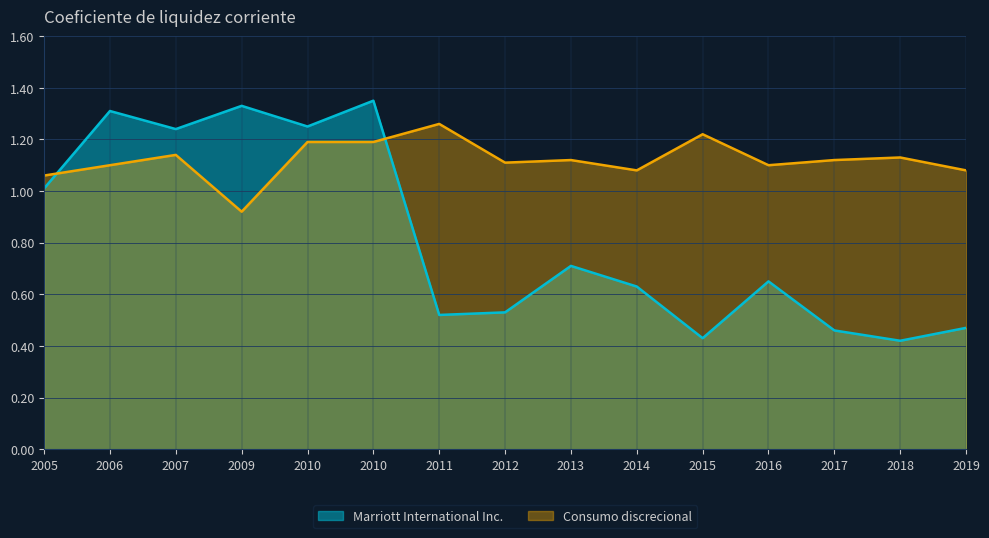

How many lines are shown in the chart?

2